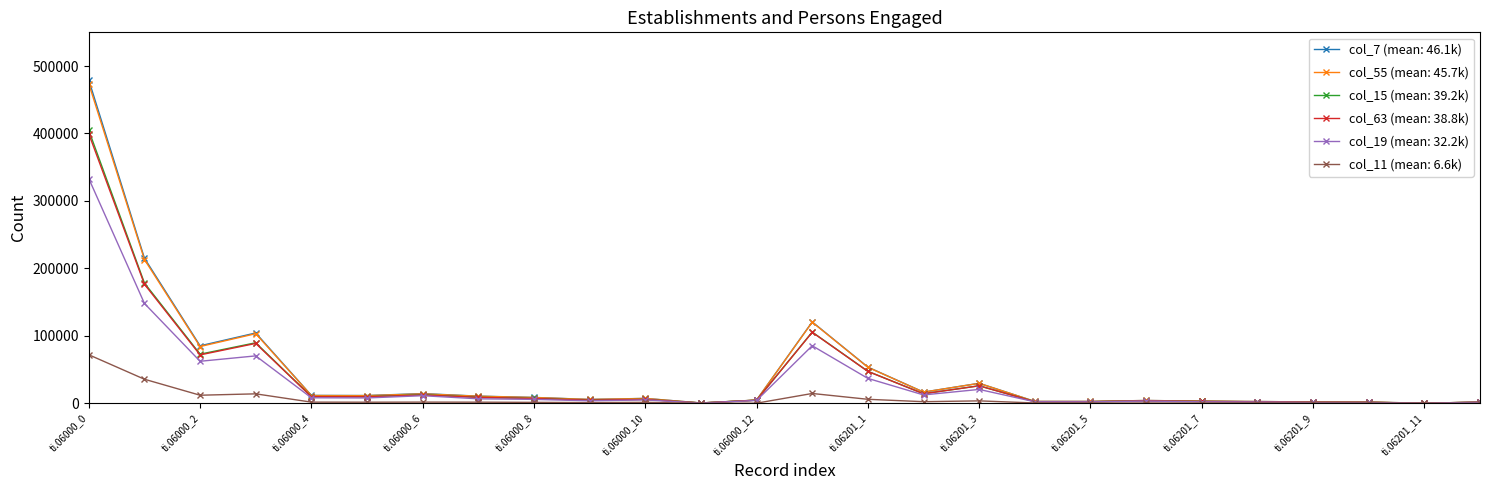

True or false: col_15 (mean: 39.2k) has more than 1 points higher than both neighbors.

True